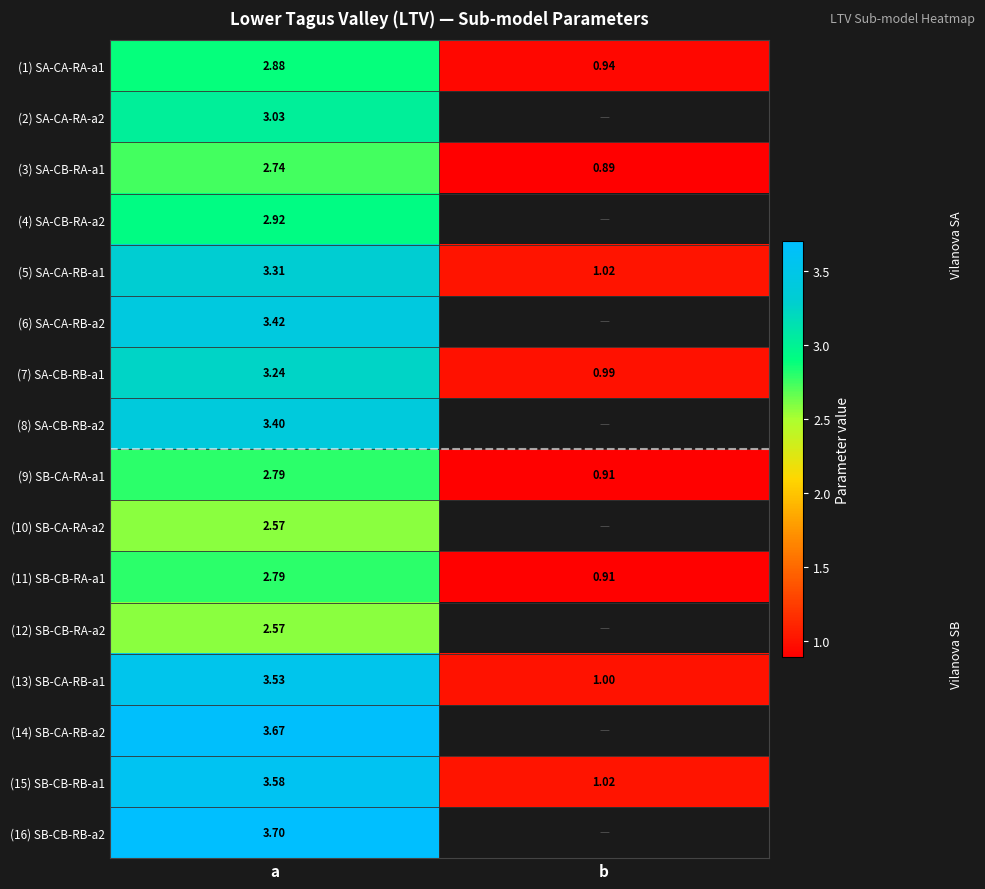

What is the approximate value of (9) SB-CA-RA-a1 at a?

2.8